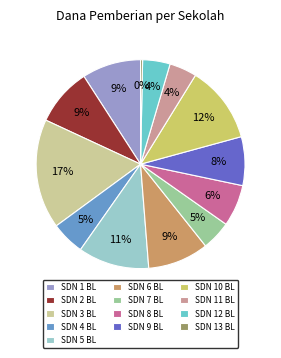

Which slice is the smallest?

SDN 13 BL